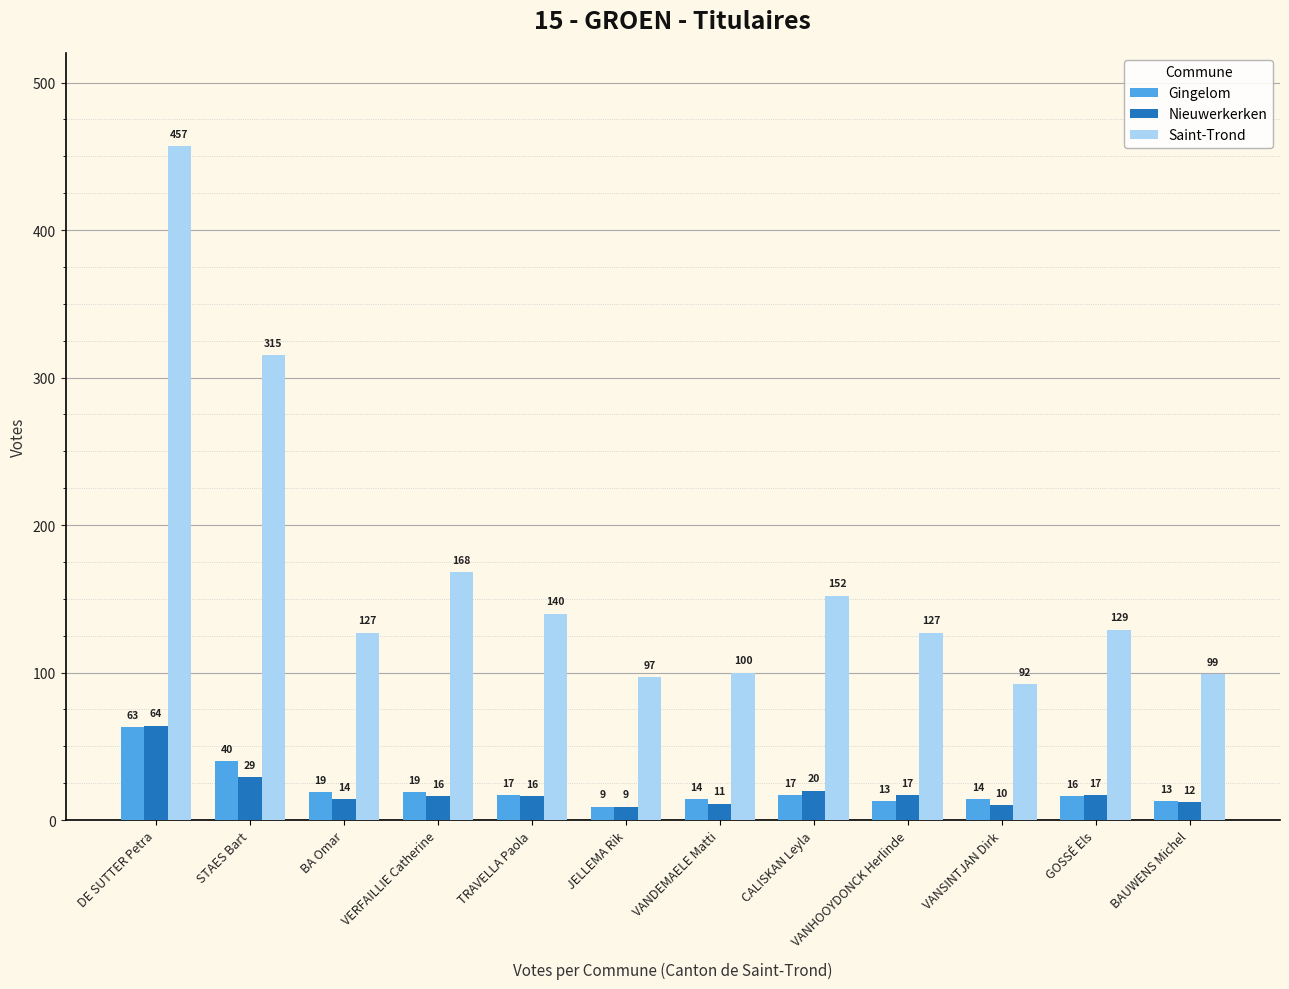

At which category is the sum across all series the highest?

DE SUTTER Petra